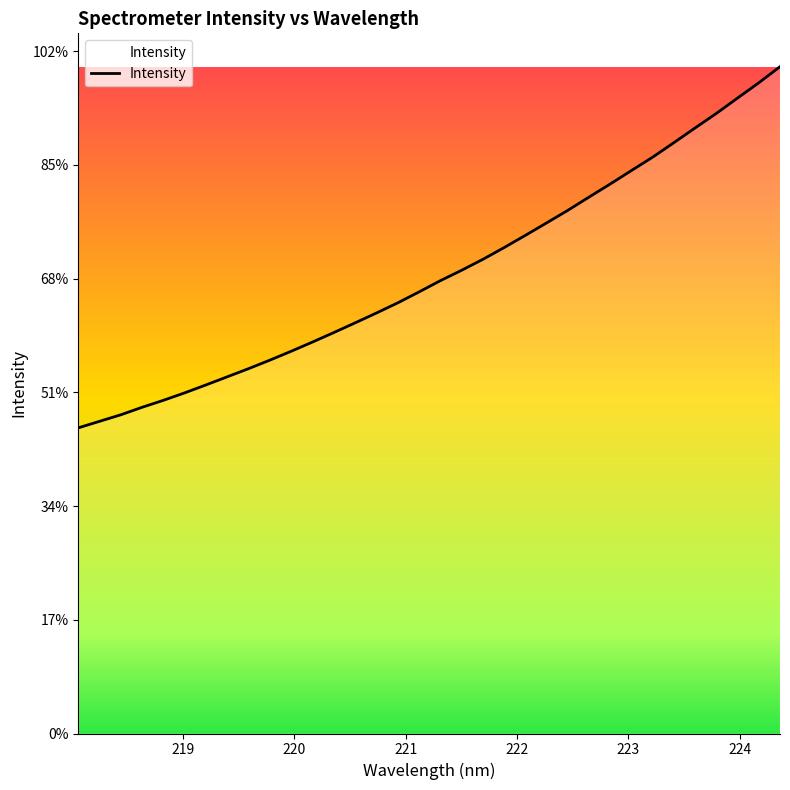

Does the chart display data point markers on the line(s)?

No